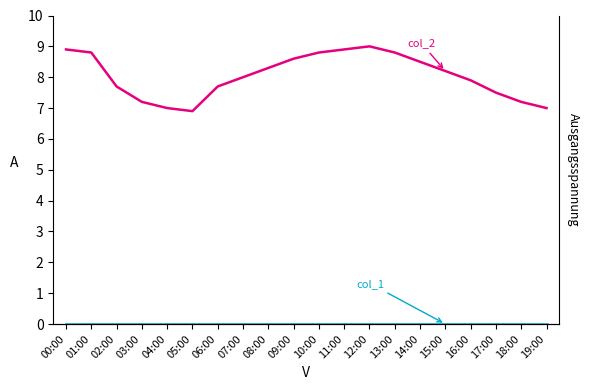

Rank the series at 14:00 from lowest to highest value.

col_1, col_2